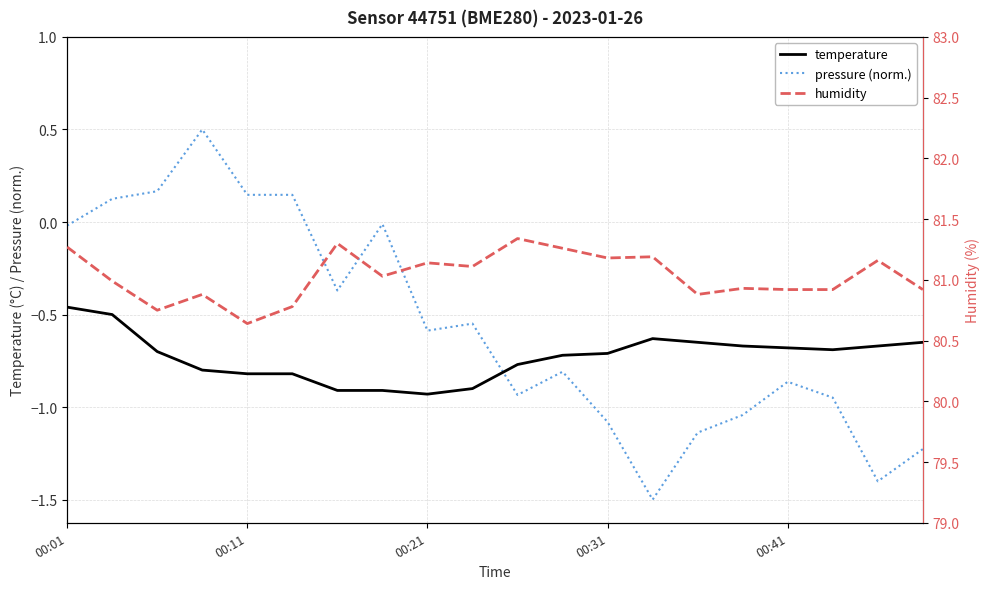

Is the value of pressure (norm.) at 00:21 greater than the value of temperature at 00:31?

Yes